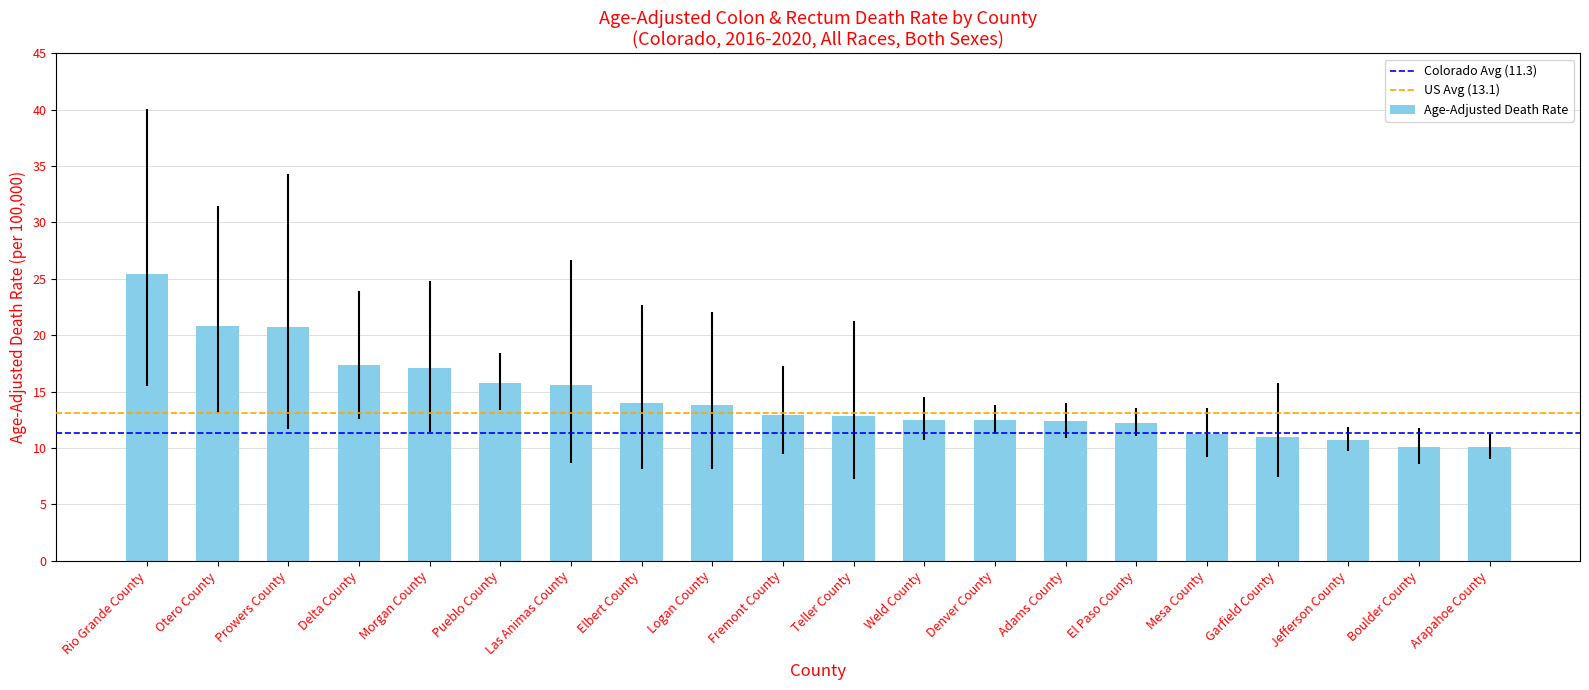

What is the minimum value shown in the chart?

10.1